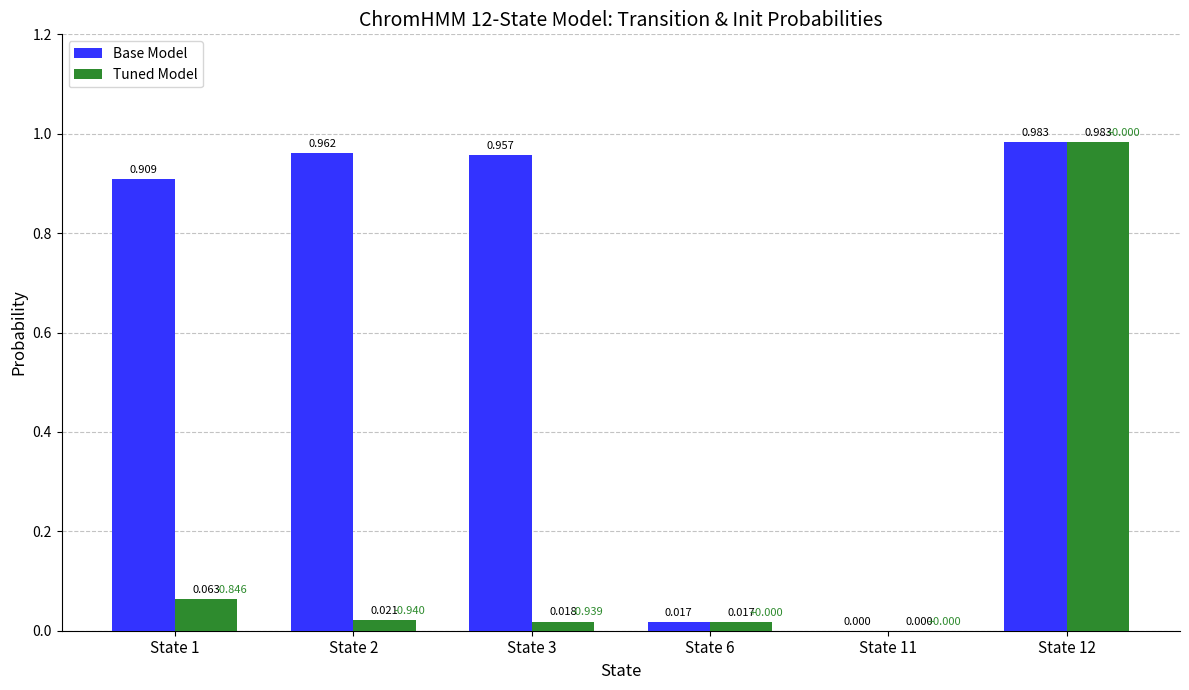

Is the value of Tuned Model at State 2 greater than the value of Base Model at State 12?

No